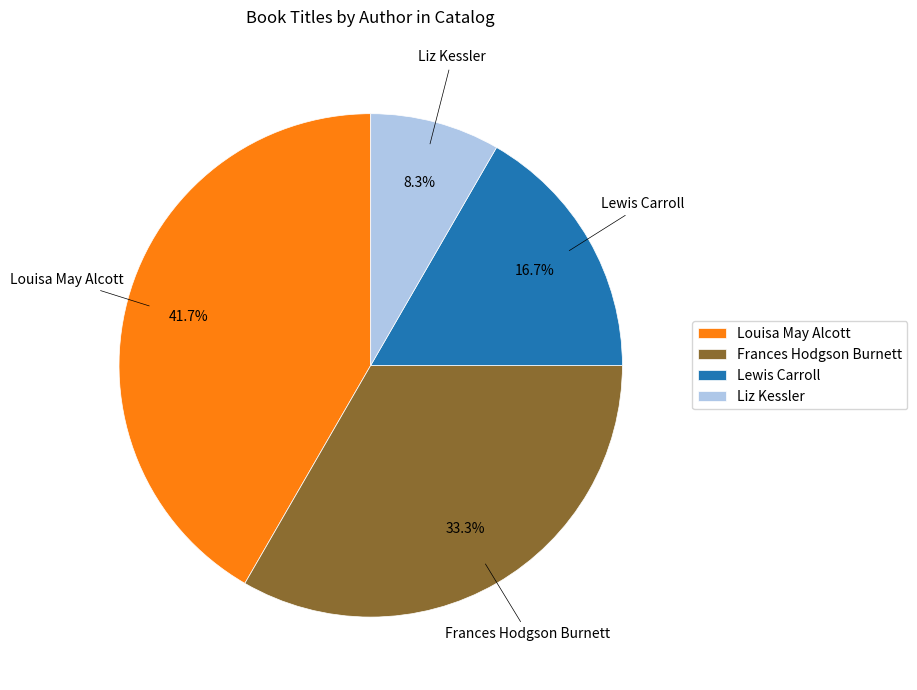

Rank the categories by value from lowest to highest.

Liz Kessler, Lewis Carroll, Frances Hodgson Burnett, Louisa May Alcott